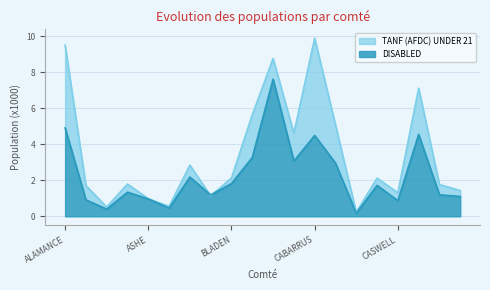

How many lines are shown in the chart?

2